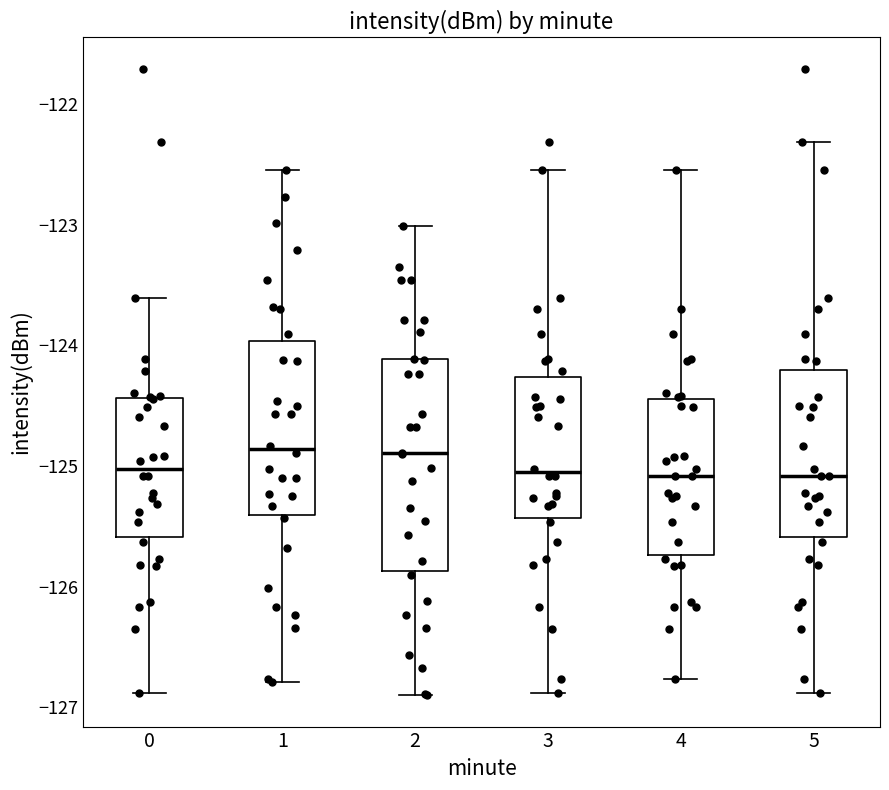

Reading left to right, read every box against the y-axis: the position of its median line, the range the box covers, and the ends of its whiskers. The values are not printed on the chart, so give them approximately, as read against the axis.

0: median -125.0, box -125.6 to -124.4, whiskers -126.9 to -123.6
1: median -124.9, box -125.4 to -124.0, whiskers -126.8 to -122.5
2: median -124.9, box -125.9 to -124.1, whiskers -126.9 to -123.0
3: median -125.1, box -125.4 to -124.3, whiskers -126.9 to -122.5
4: median -125.1, box -125.7 to -124.4, whiskers -126.8 to -122.5
5: median -125.1, box -125.6 to -124.2, whiskers -126.9 to -122.3